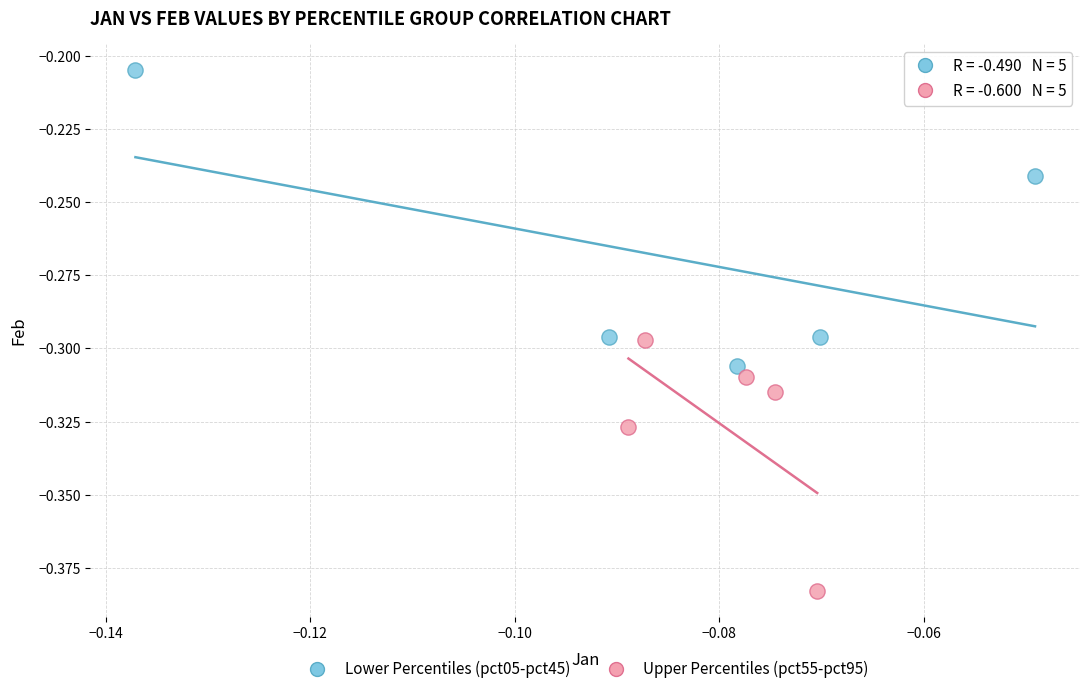

Which series contains the highest Y value?

Lower Percentiles (pct05-pct45)